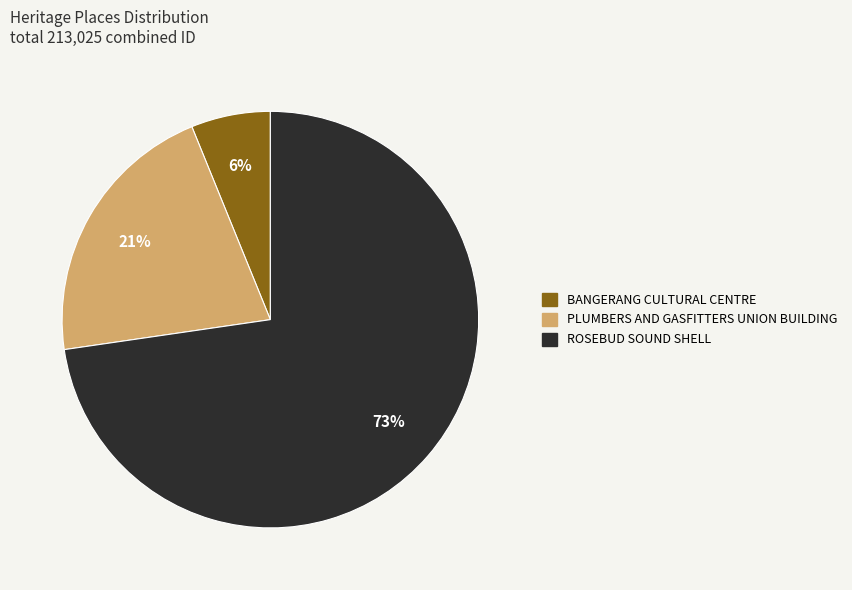

To the nearest percent, what is the combined percentage of PLUMBERS AND GASFITTERS UNION BUILDING and ROSEBUD SOUND SHELL?

94%